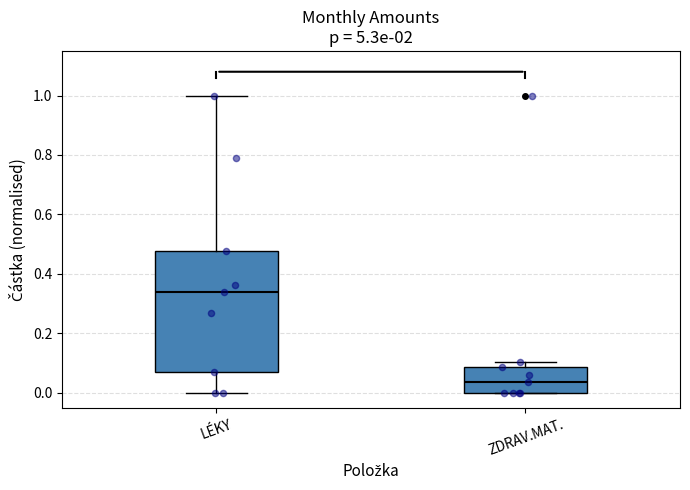

Which box is the tallest, from its lower edge to its upper edge?

LÉKY